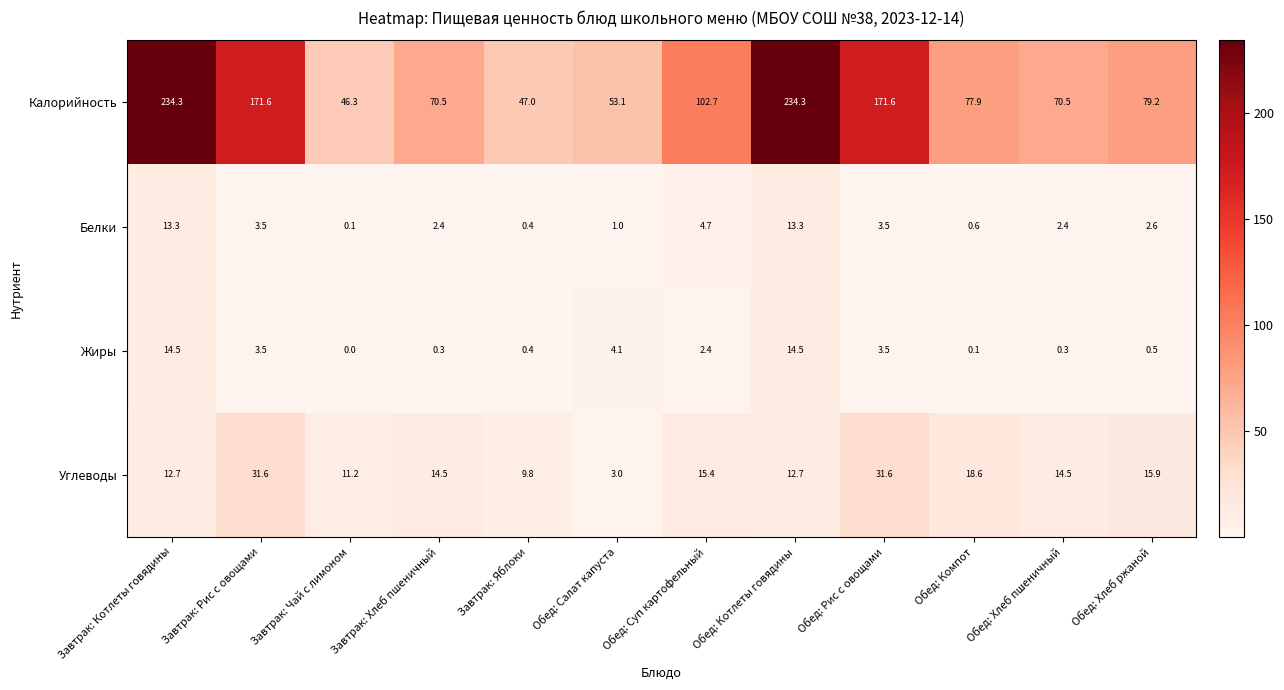

List the series in order of their peak value, lowest first.

Белки, Жиры, Углеводы, Калорийность